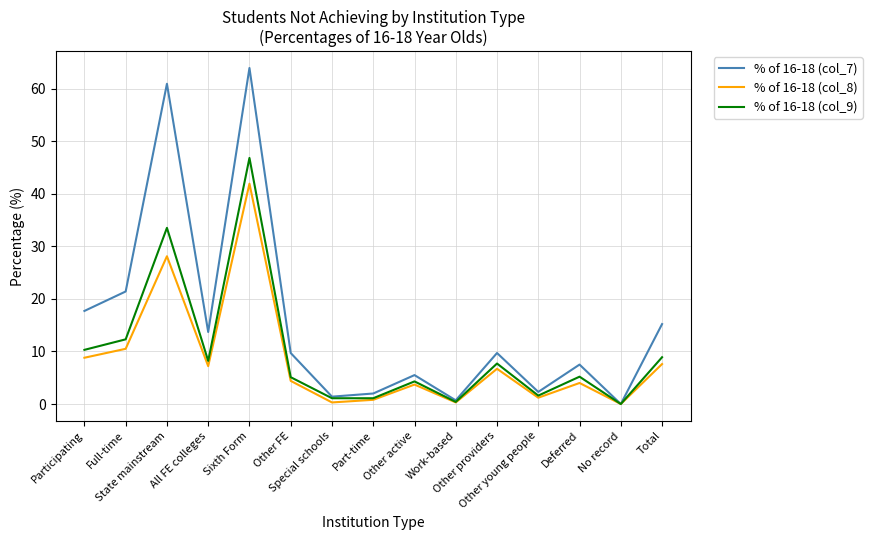

Does the chart have visible grid lines?

Yes